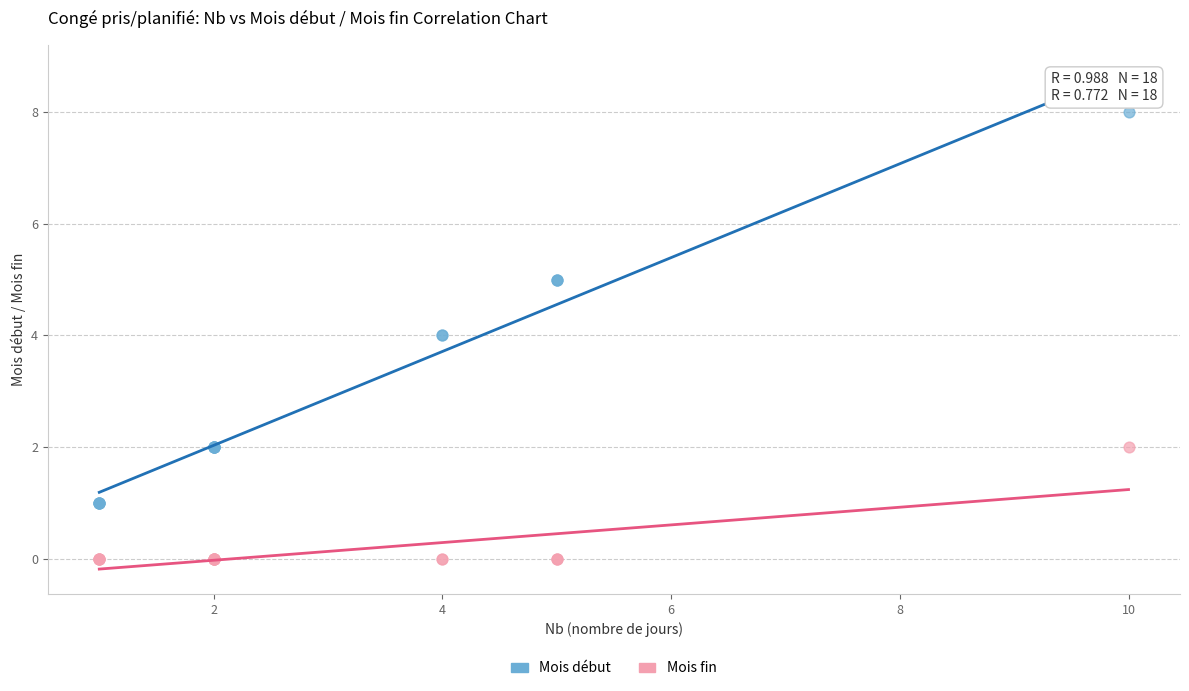

Which series has the widest spread of Y values?

Mois début